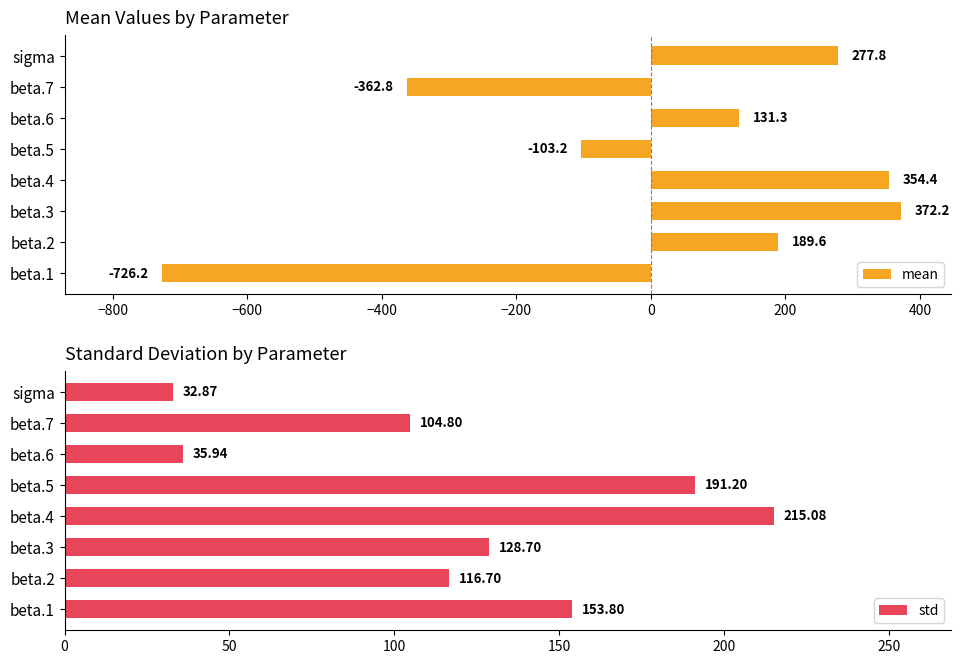

Rank the series by their maximum value, from highest to lowest.

mean, std